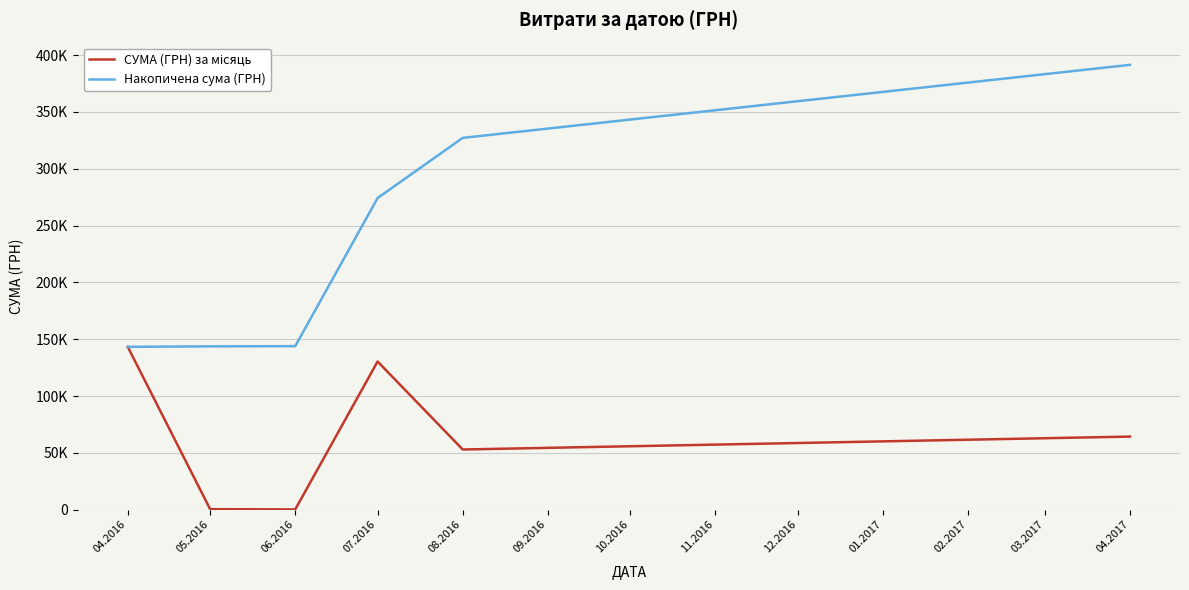

Which series has the widest spread of values?

Накопичена сума (ГРН)